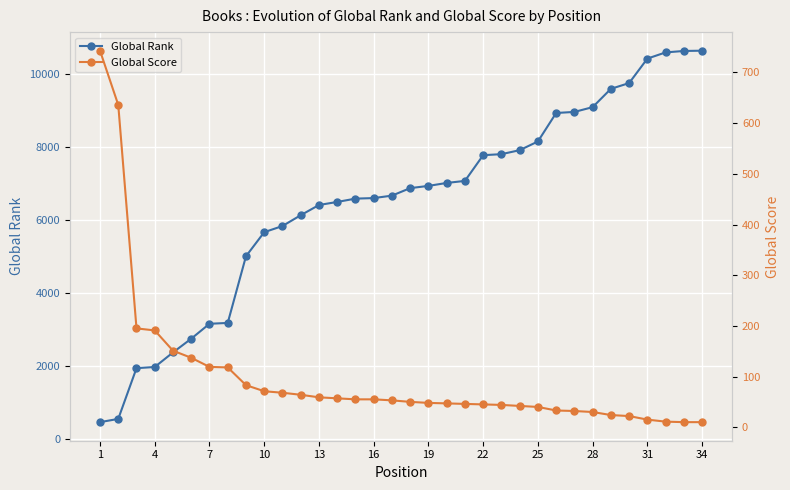

What is the value of the Global Score point at the 2nd from the left?

636